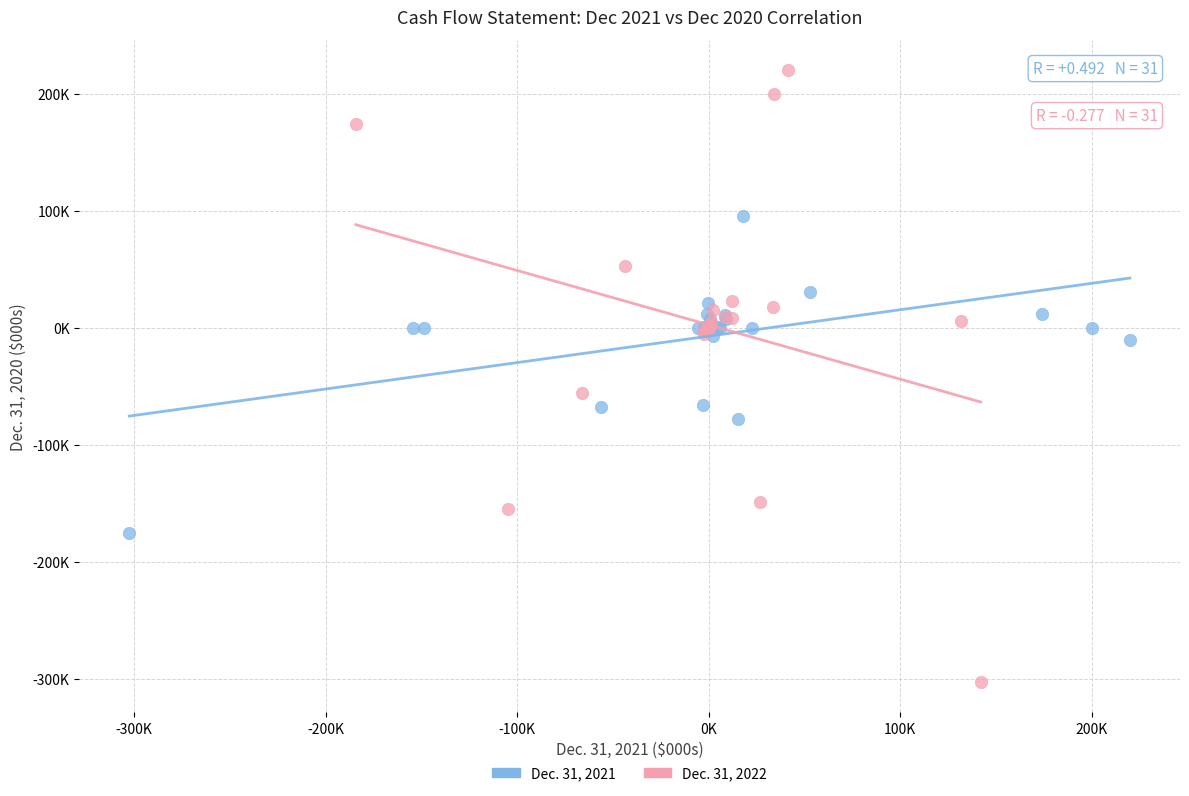

Which series contains the lowest Y value?

Dec. 31, 2022